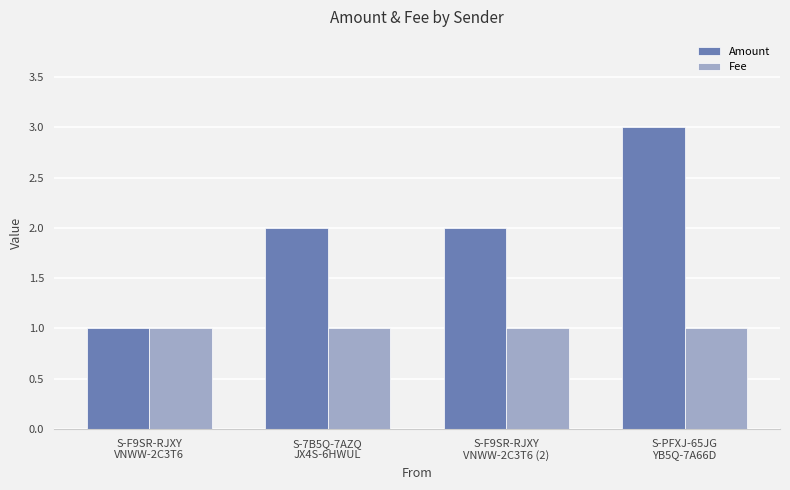

What is the label of the 2nd bar from the right?

S-F9SR-RJXY
VNWW-2C3T6 (2)